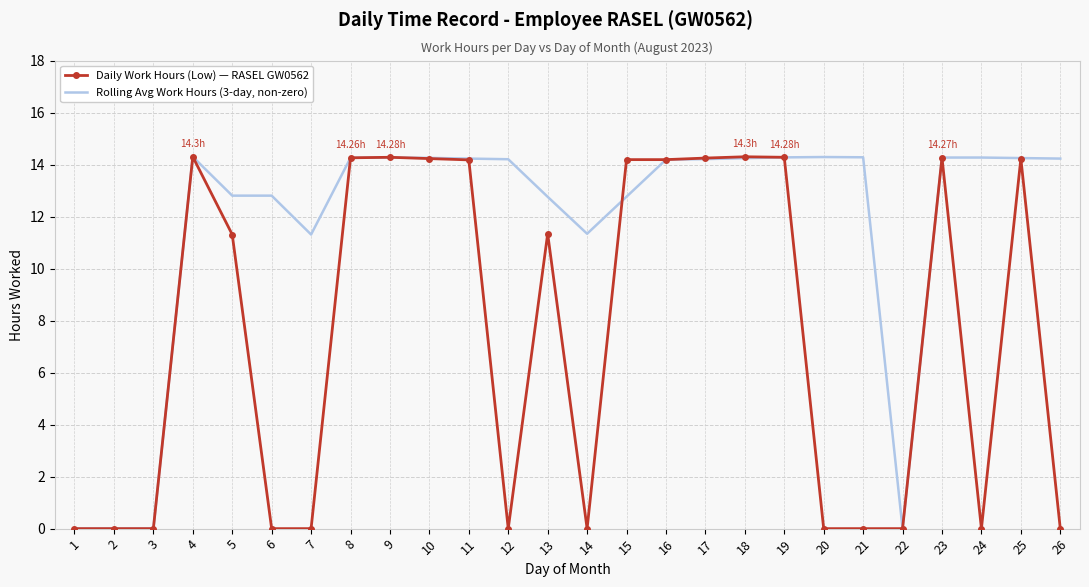

What is the difference between the highest and lowest values at 21?

14.3